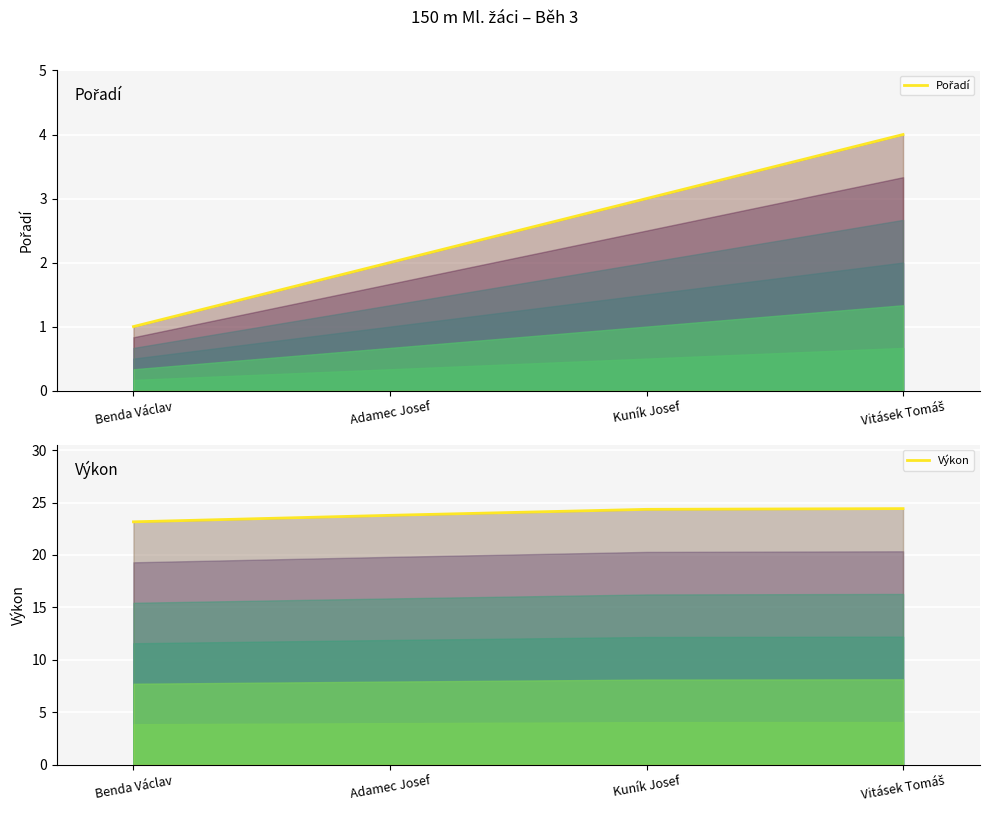

What position from the left is Vitásek Tomáš?

4